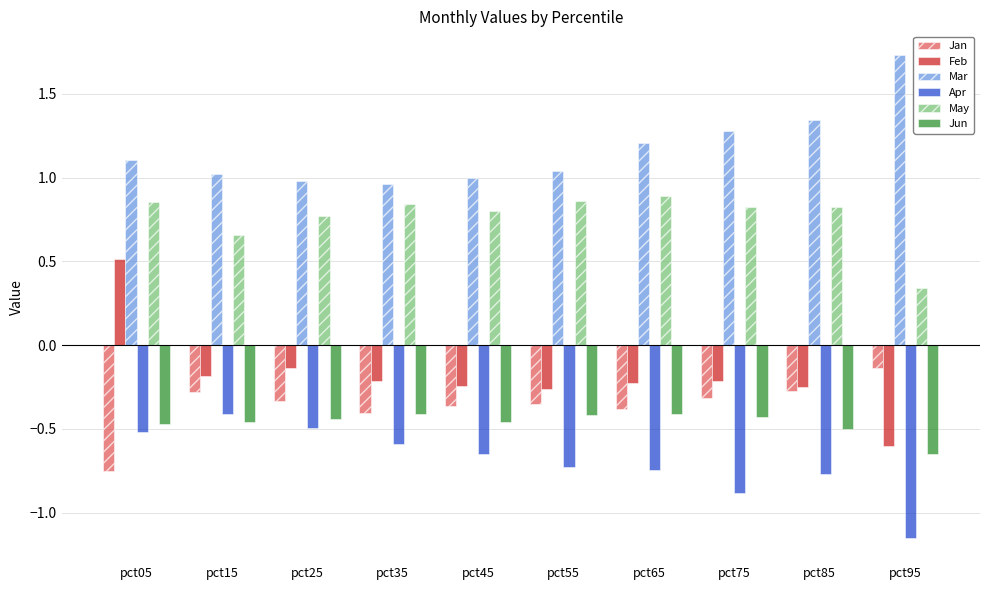

How many groups of bars are there?

10